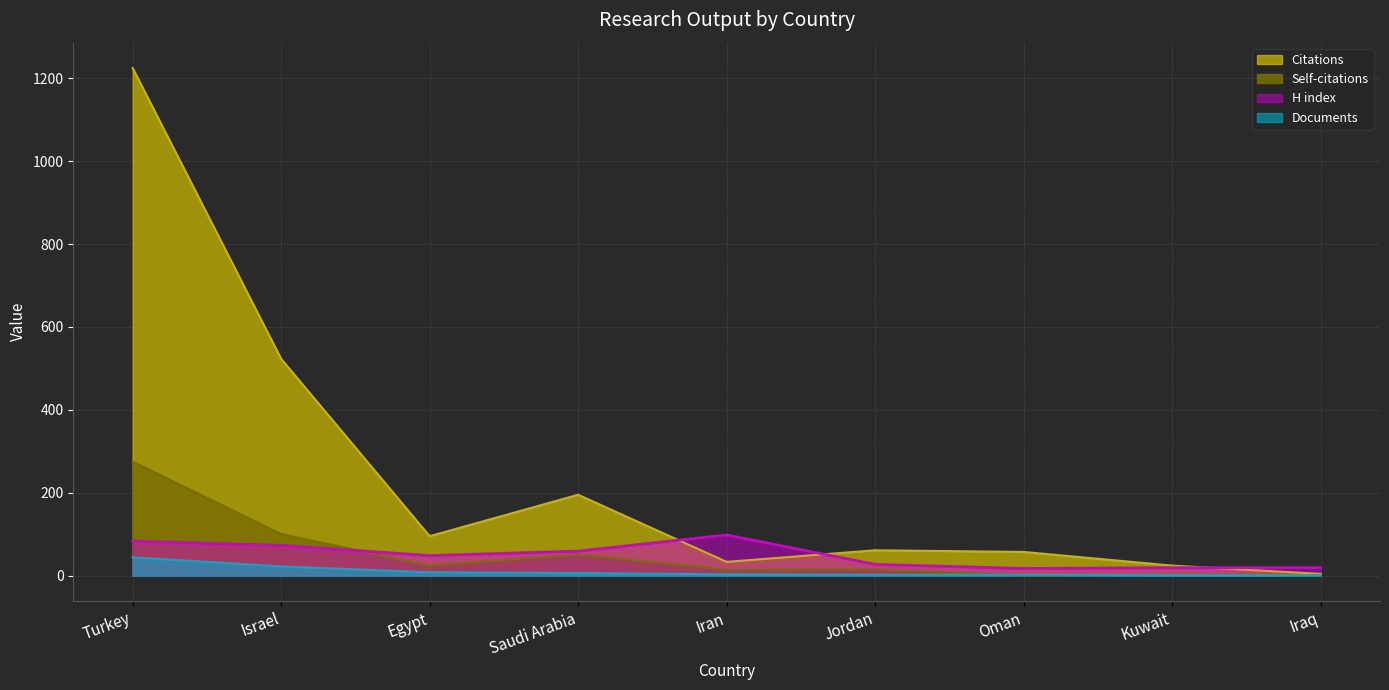

What is the greatest value displayed?

1225